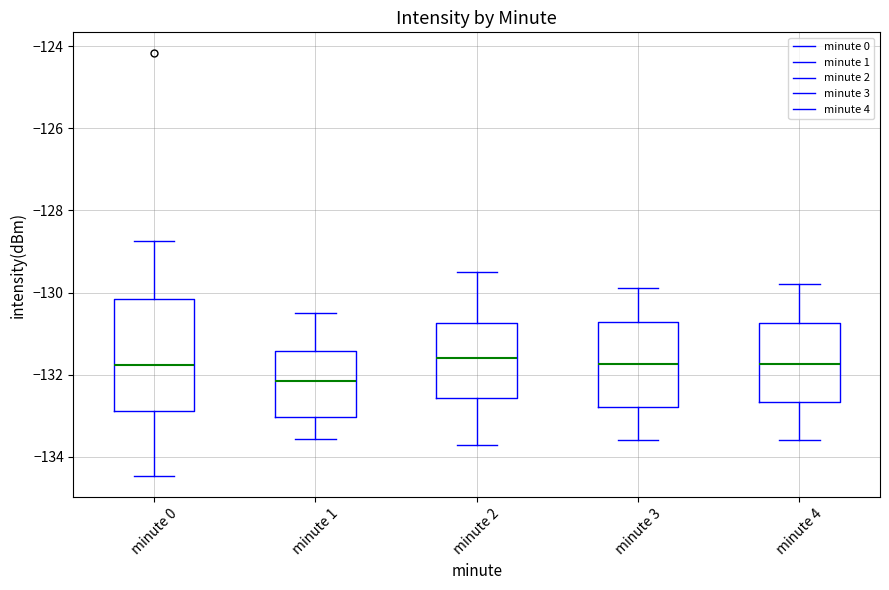

Reading left to right, read every box against the y-axis: the position of its median line, the range the box covers, and the ends of its whiskers. The values are not printed on the chart, so give them approximately, as read against the axis.

minute 0: median -131.8, box -132.8 to -130.2, whiskers -134.4 to -128.8
minute 1: median -132.2, box -133.0 to -131.4, whiskers -133.6 to -130.4
minute 2: median -131.6, box -132.6 to -130.8, whiskers -133.6 to -129.4
minute 3: median -131.8, box -132.8 to -130.8, whiskers -133.6 to -129.8
minute 4: median -131.8, box -132.6 to -130.8, whiskers -133.6 to -129.8